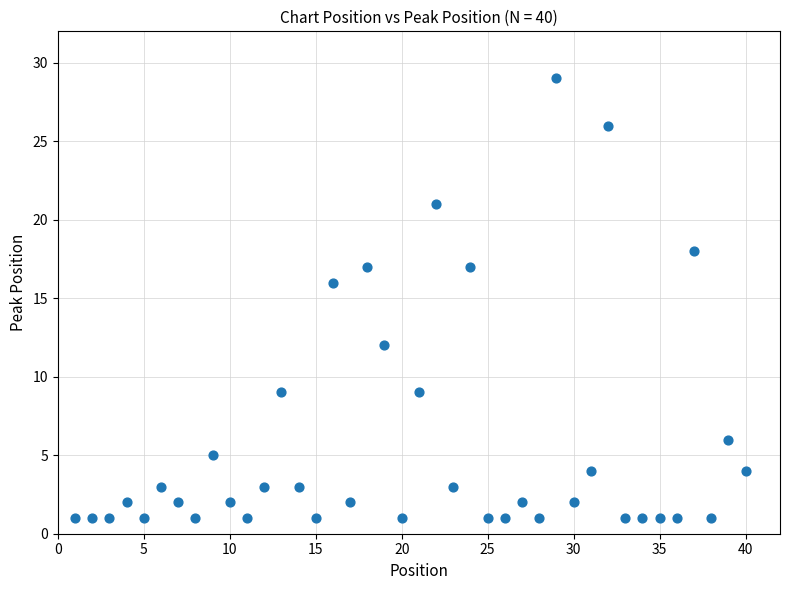

What Y value in the scatter plot is closest to 15?

16